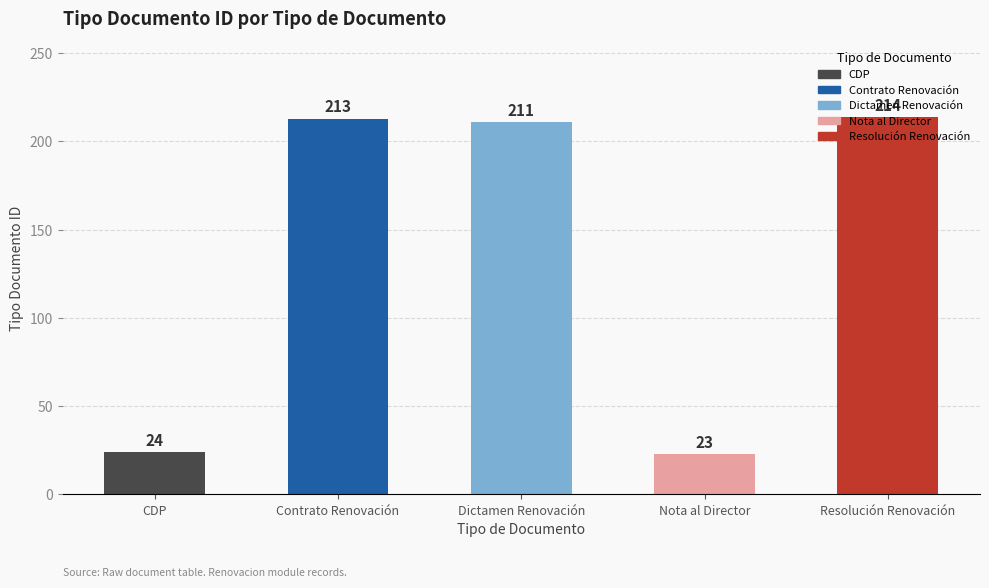

What is the value of the 5th bar from the left?

214